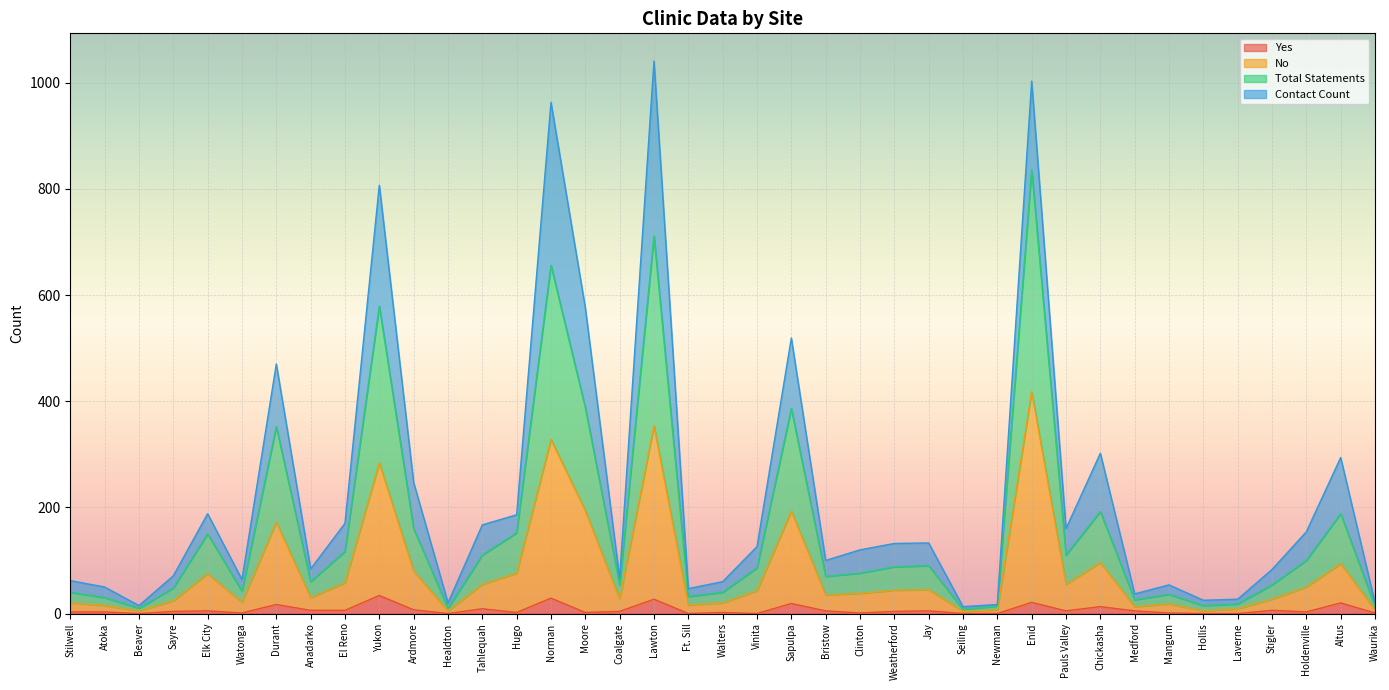

Which label corresponds to the largest value in the chart?

Enid